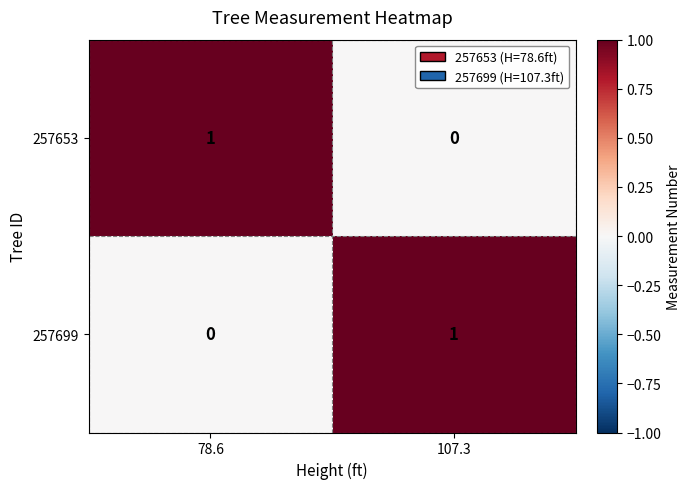

Is the value of 257699 at 78.6 greater than the value of 257653 at 78.6?

No